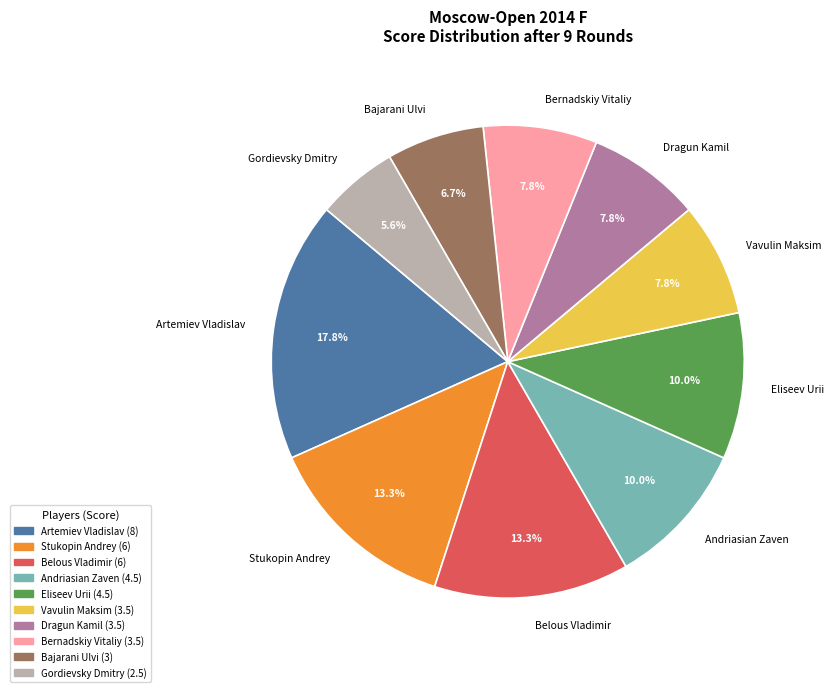

What percentage is the Eliseev Urii slice, to the nearest percent?

10%